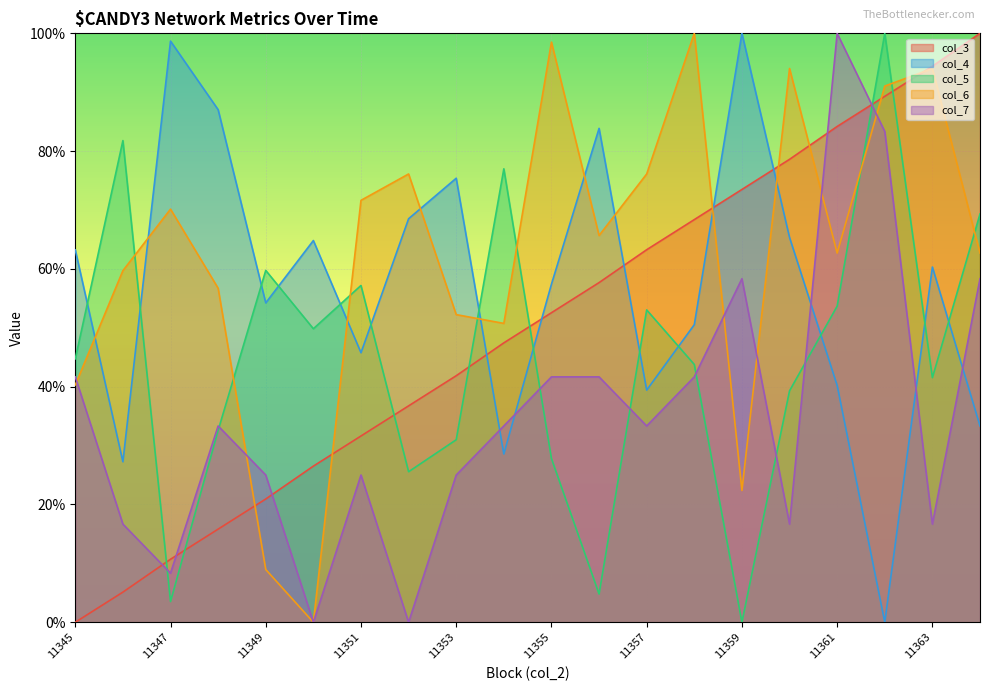

What is the difference between the second highest and minimum values in the col_3 series?

94.4